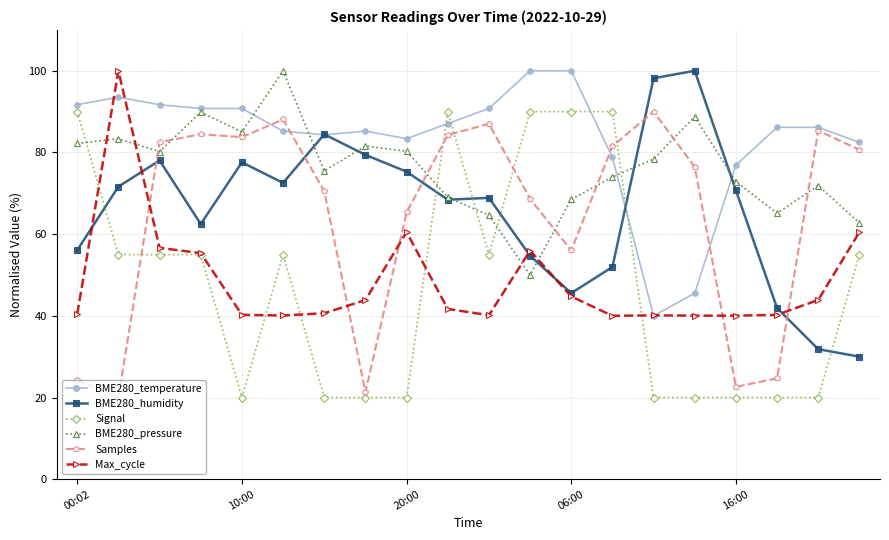

True or false: BME280_pressure has more than 2 points higher than both neighbors.

True